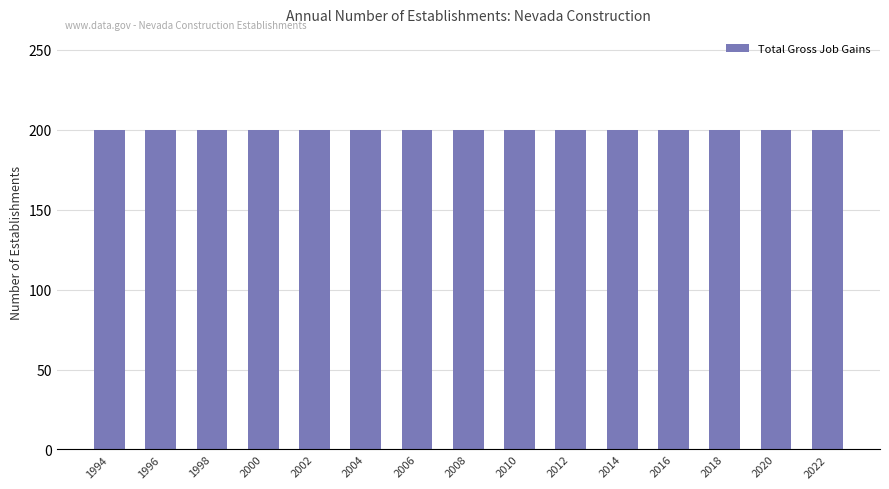

What is the sum of all Total Gross Job Gains values?

3000